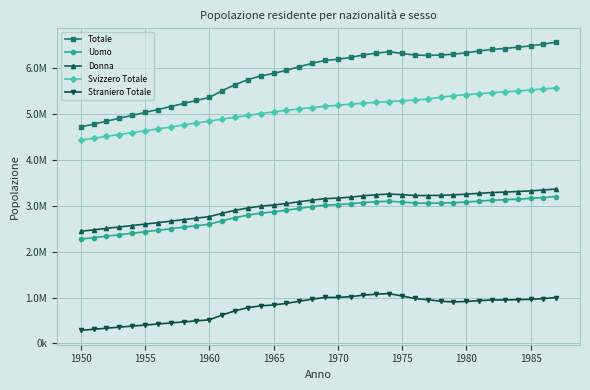

What are all the series names shown in the legend?

Totale, Uomo, Donna, Svizzero Totale, Straniero Totale